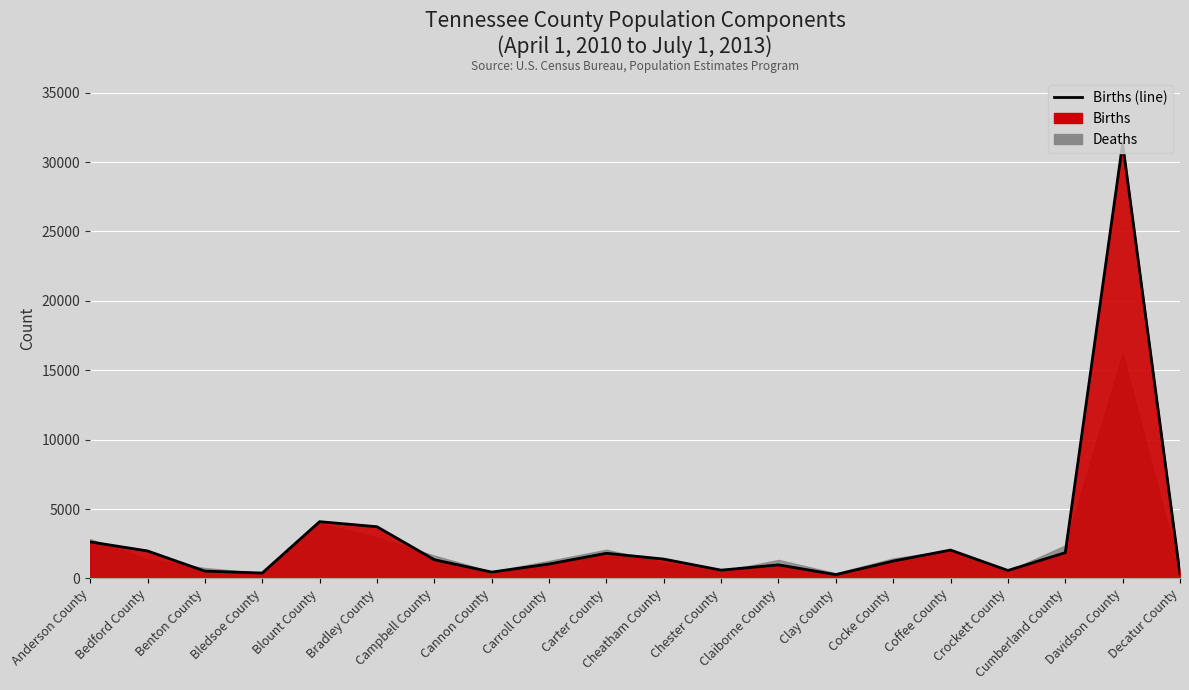

What is the minimum value shown in the chart?

274